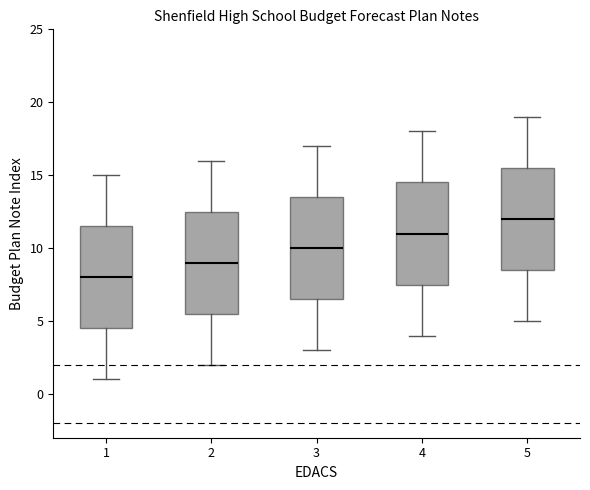

Where does the lower whisker of the box at x = 2 end on the y-axis? The values are not printed on the chart, so give them approximately, as read against the axis.

2.0